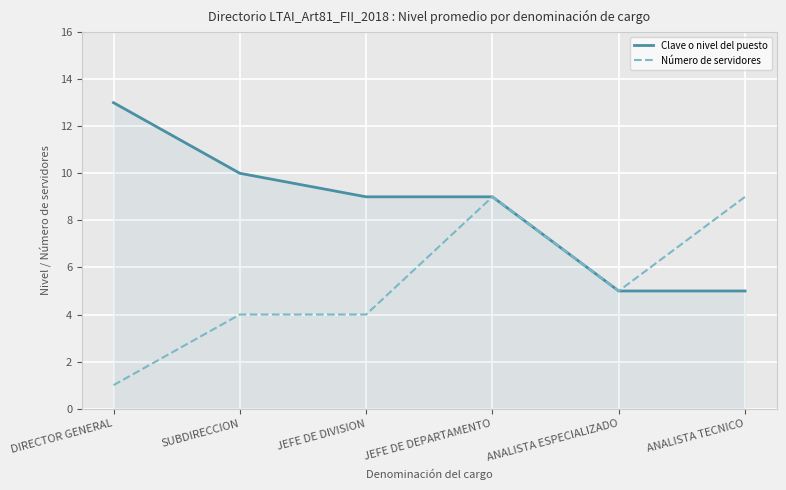

Which series has the largest total across all categories?

Clave o nivel del puesto